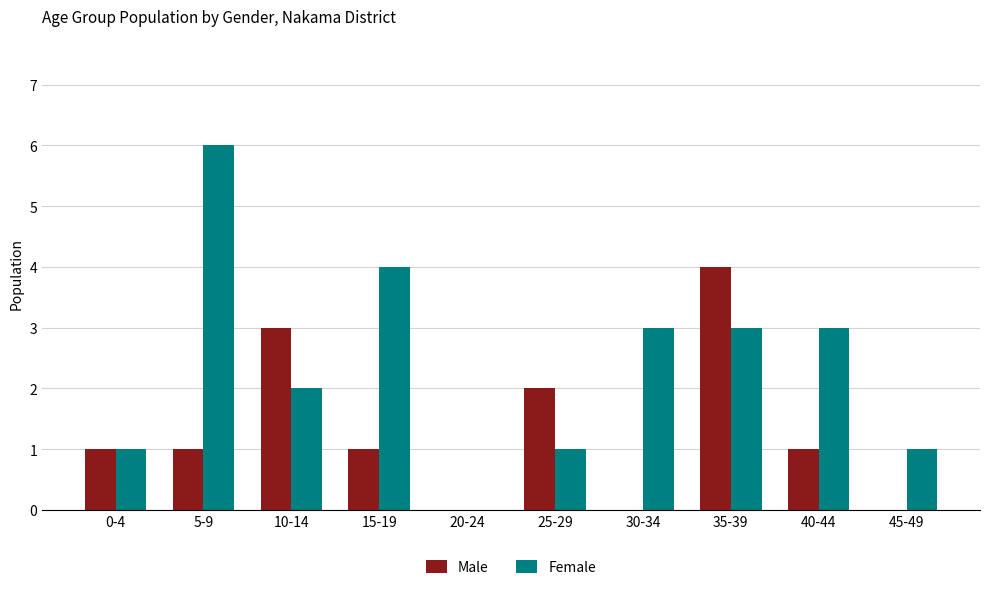

Reading left to right, transcribe all the data shown in this chart.

Male: 0-4=1	5-9=1	10-14=3	15-19=1	20-24=0	25-29=2	30-34=0	35-39=4	40-44=1	45-49=0
Female: 0-4=1	5-9=6	10-14=2	15-19=4	20-24=0	25-29=1	30-34=3	35-39=3	40-44=3	45-49=1